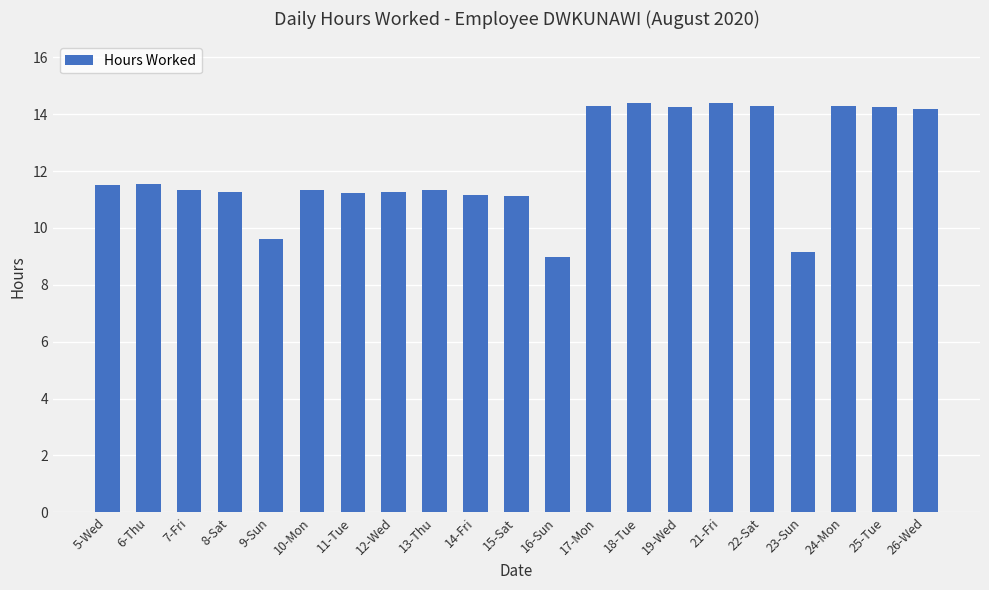

What is the ratio of the value at 24-Mon to the value at 13-Thu?

1.3